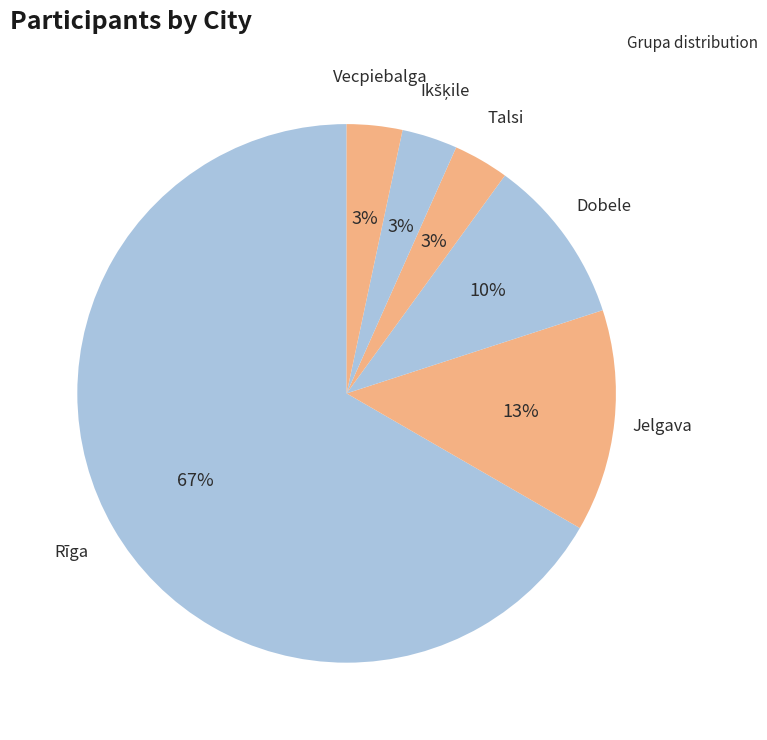

Which slice is the smallest?

Vecpiebalga